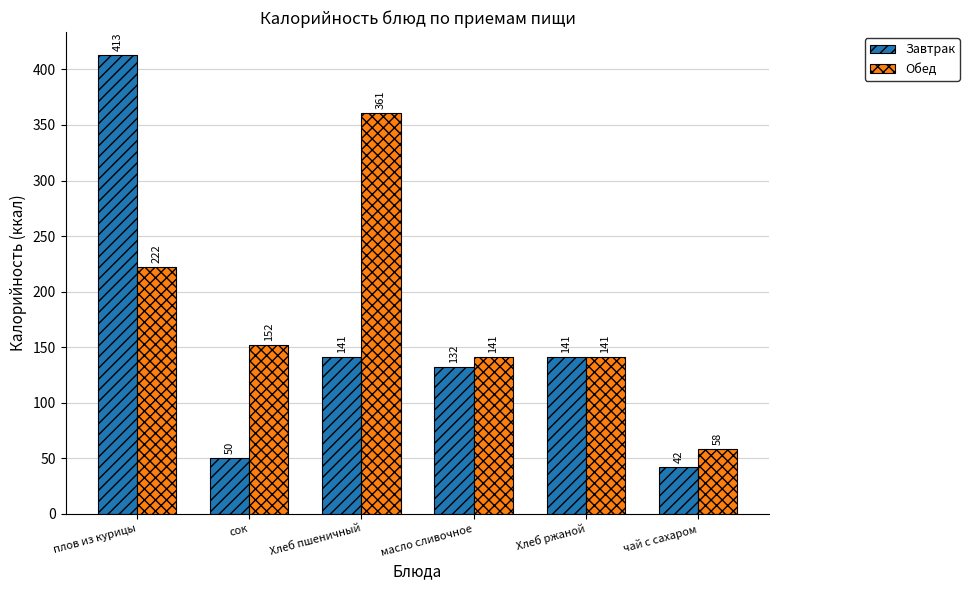

Which series has the largest total across all categories?

Обед